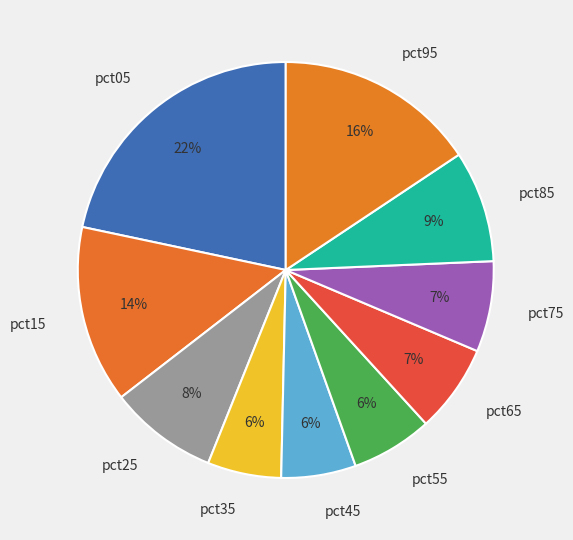

To the nearest percent, what is the difference between the pct05 and pct75 slice percentages?

15%